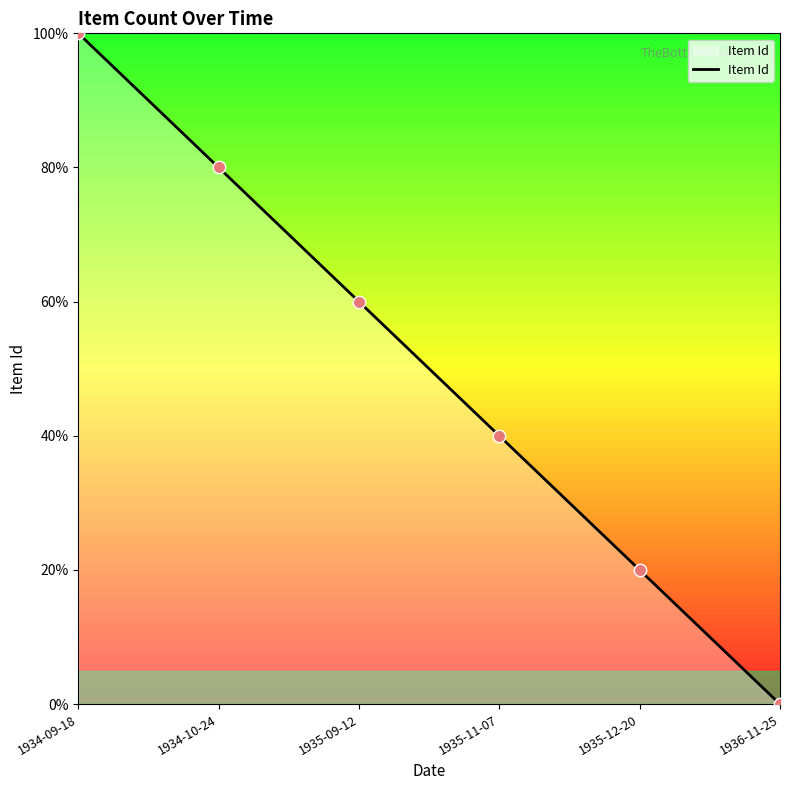

Which has a higher value, 1934-09-18 or 1934-10-24?

1934-09-18